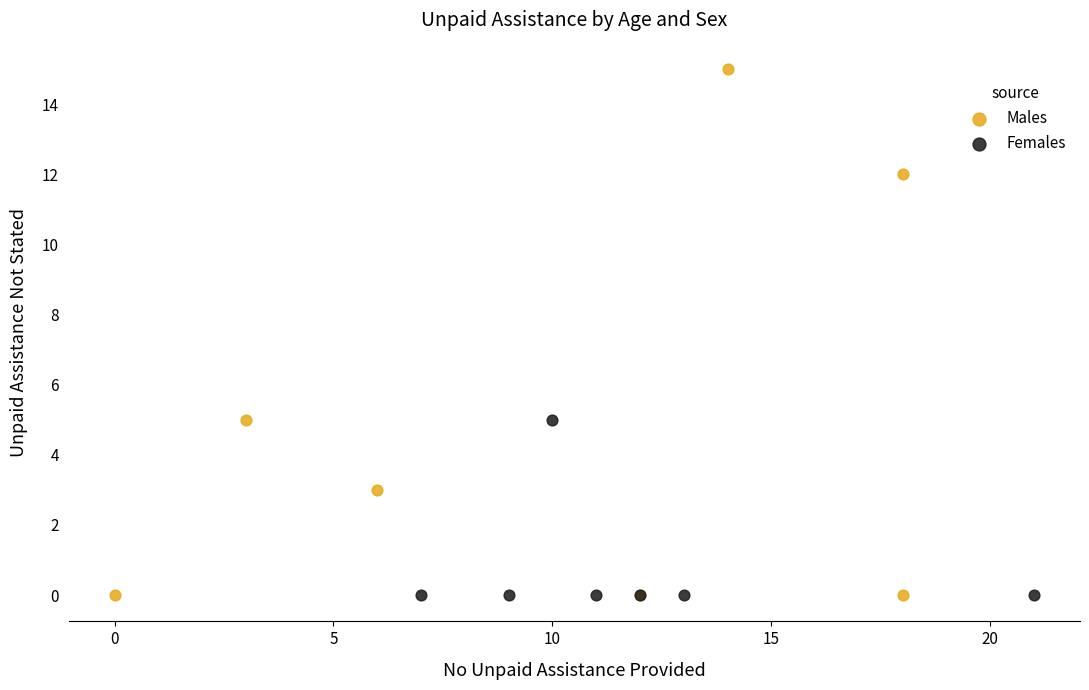

Which series has the widest spread of Y values?

Males